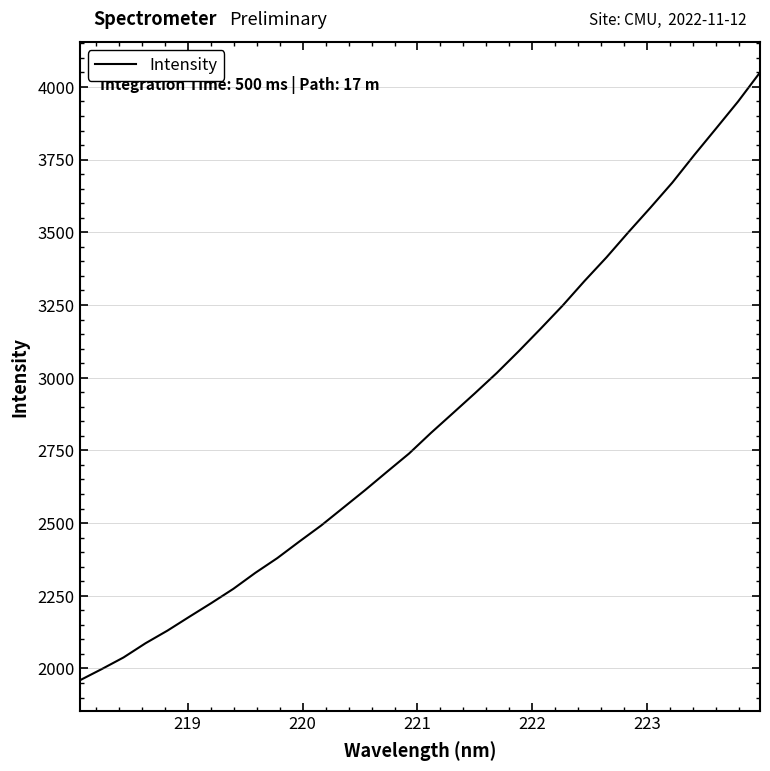

What is the greatest value displayed?

4049.9